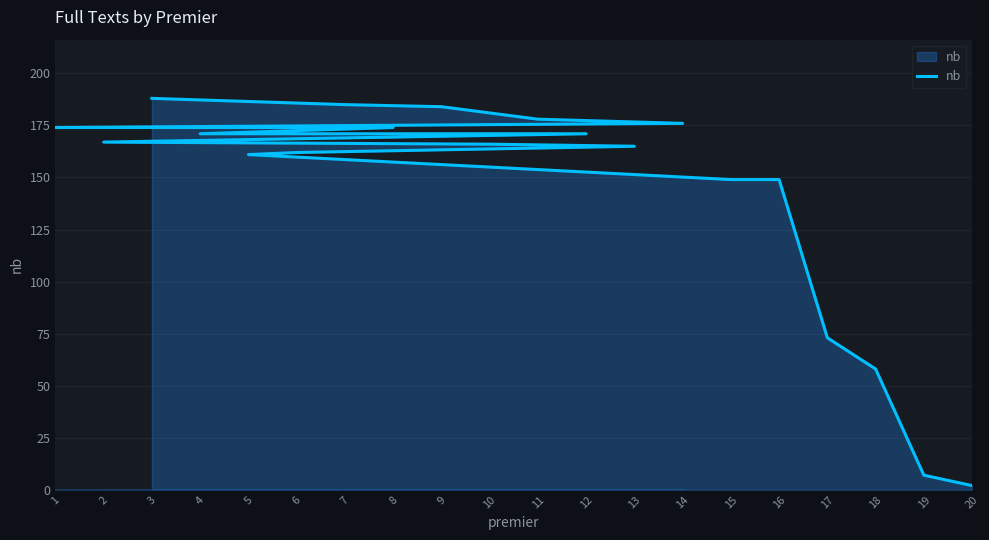

True or false: the data has more than 2 interior local peaks.

False